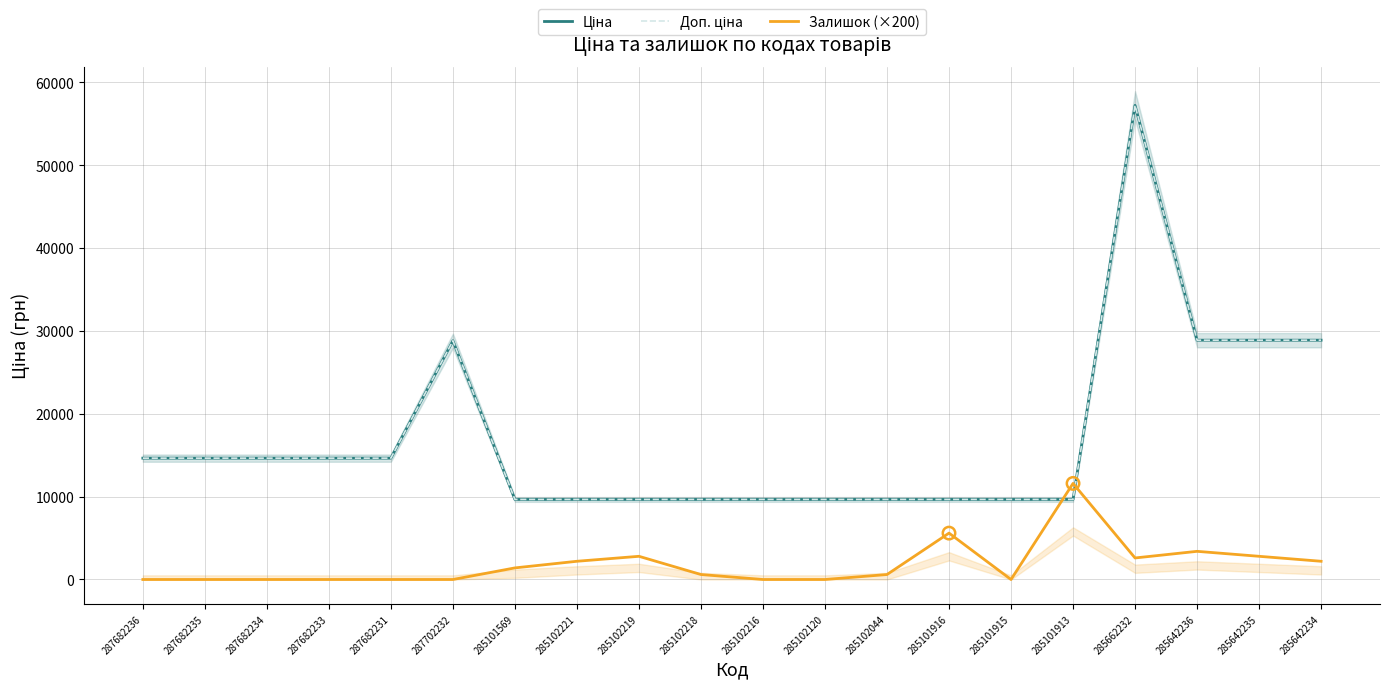

What are all the series names shown in the legend?

Ціна, Доп. ціна, Залишок (×200)